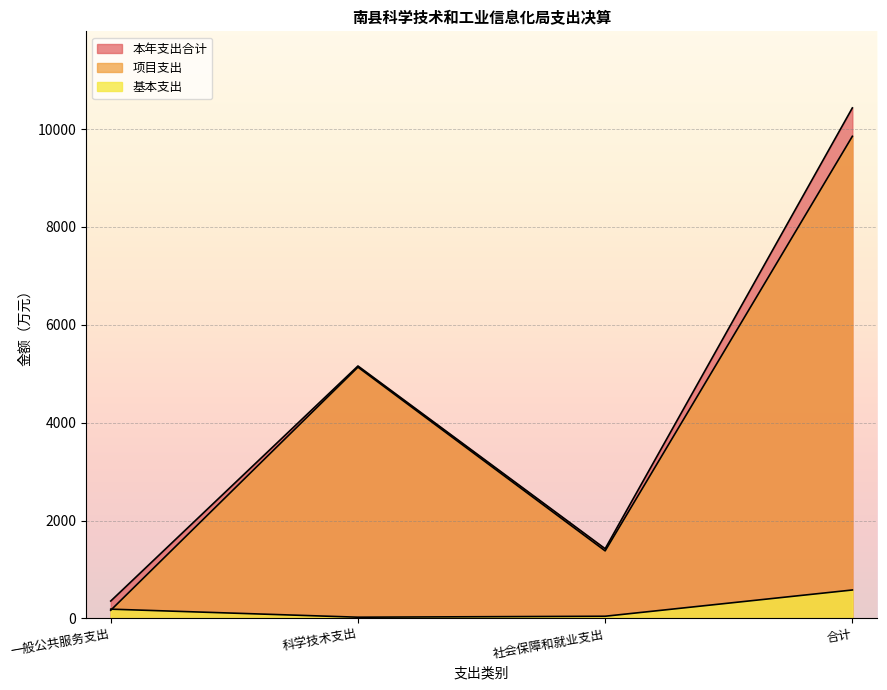

True or false: 本年支出合计 and 项目支出 intersect in this chart.

False